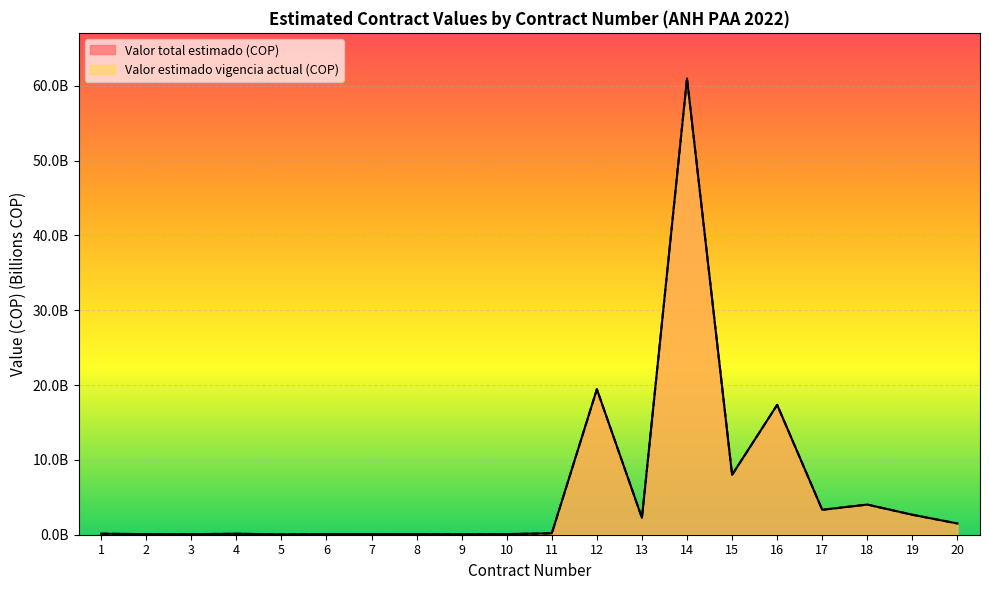

What is the value of the Valor estimado vigencia actual (COP) point at the 8th from the left?

0.1